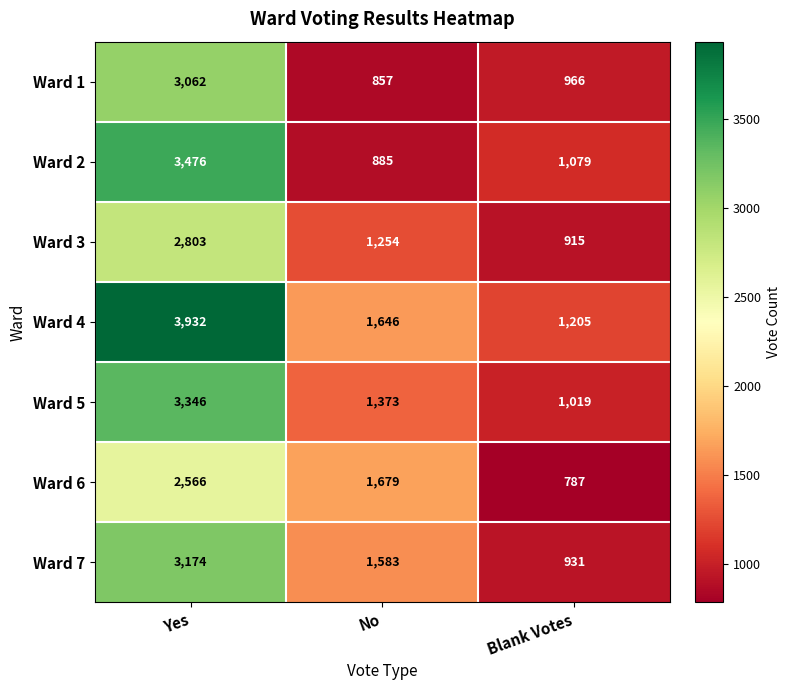

How many series are shown in this chart?

7